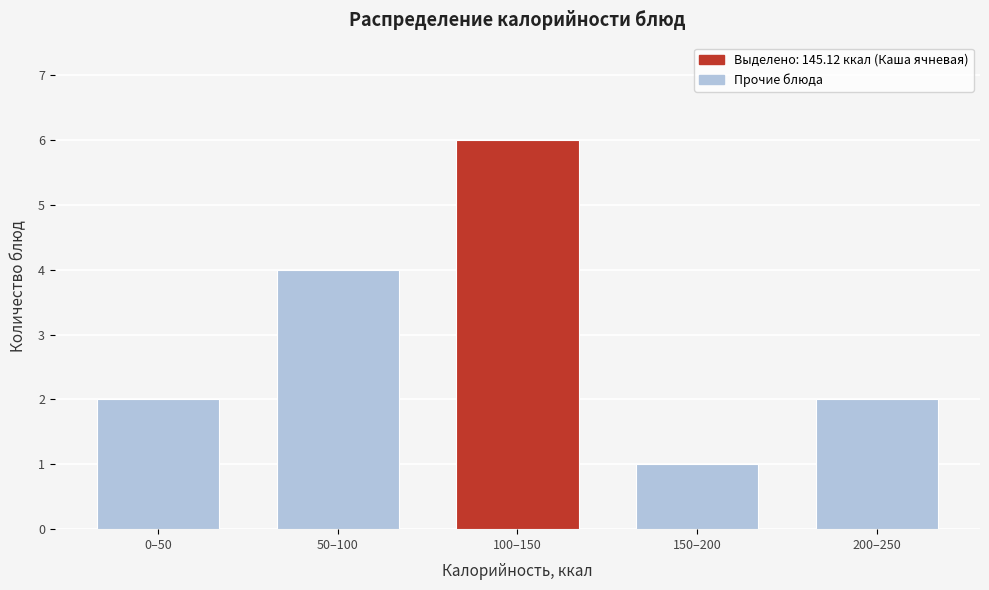

Reading right to left, list all the values displayed in this chart.

2	1	6	4	2